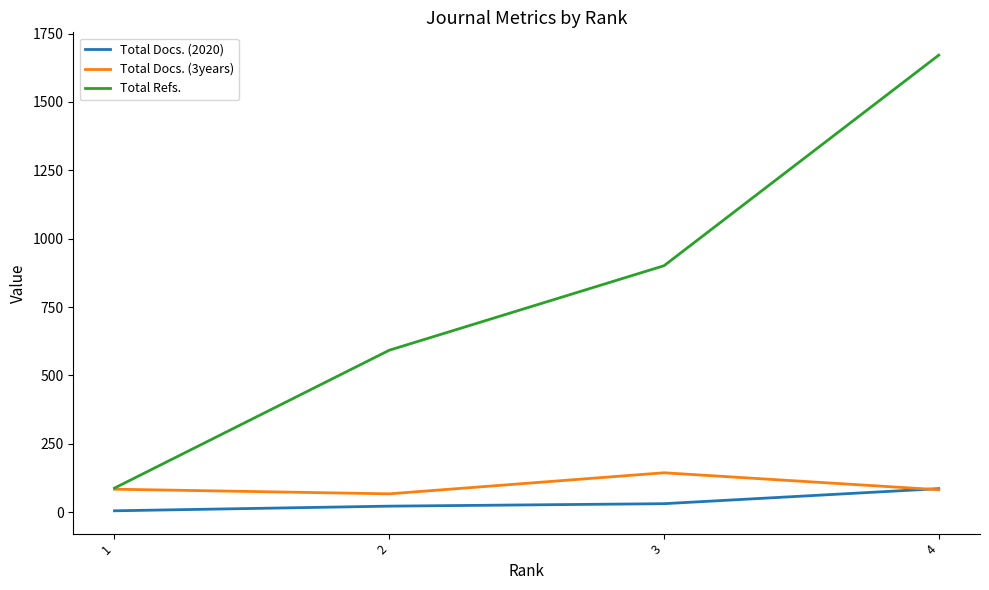

Does the chart display data point markers on the line(s)?

No